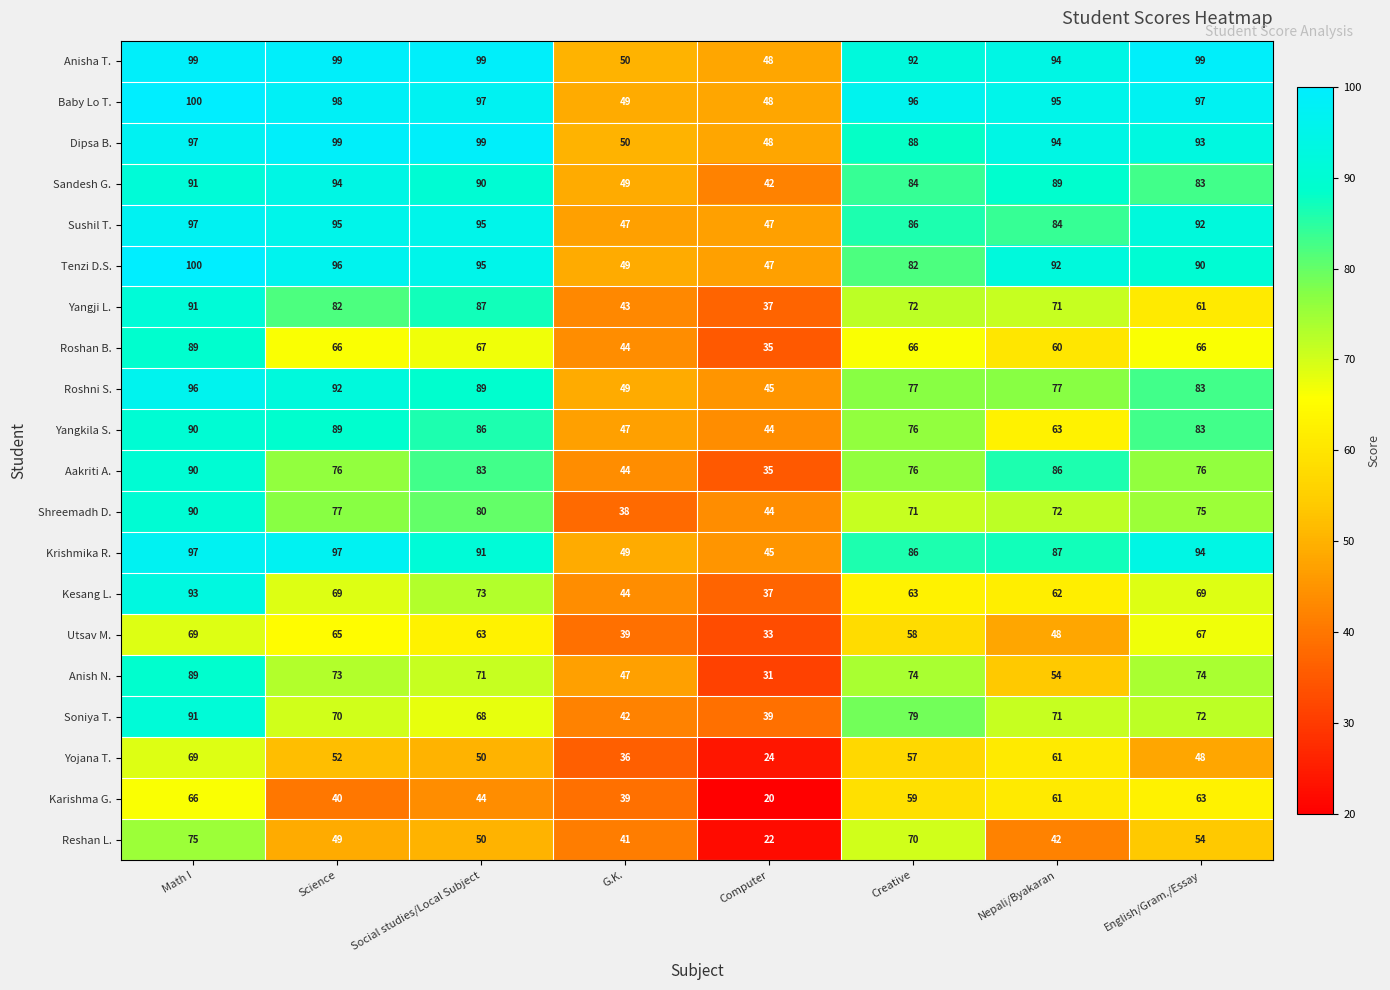

The value of Dipsa B. at Computer is 48. True or false?

True